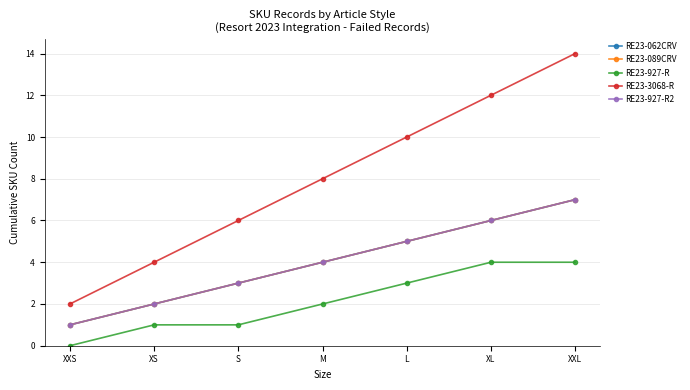

True or false: RE23-927-R2 has more than 1 points higher than both neighbors.

False